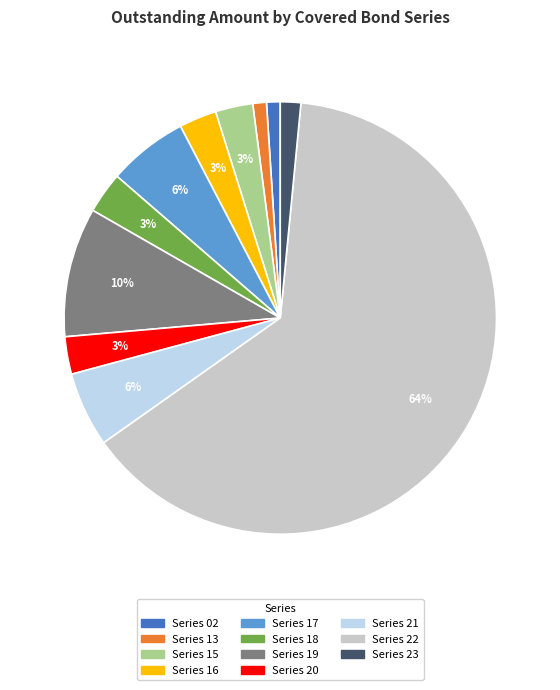

Do Series 16 and Series 19 together represent more than half of the pie?

No